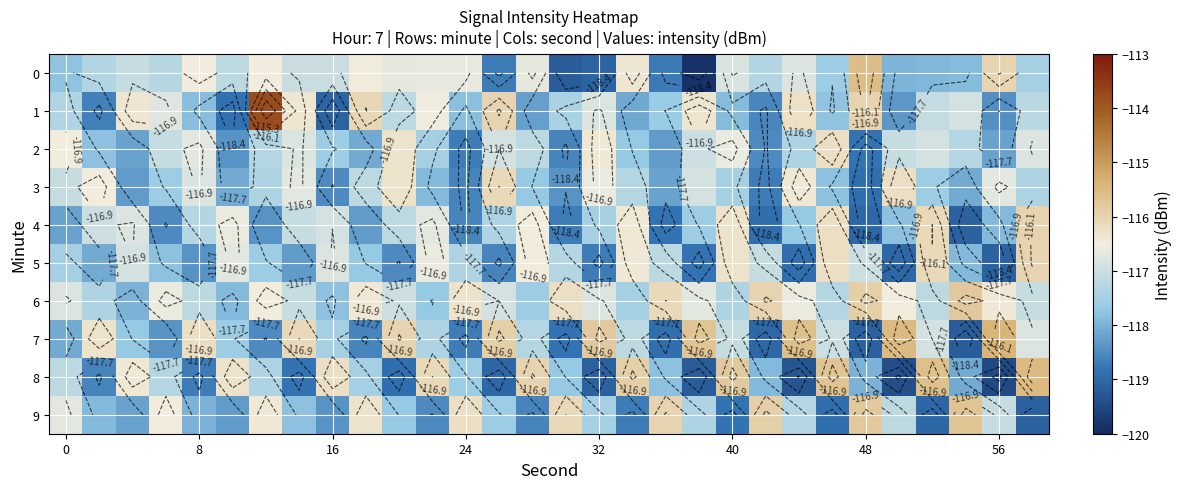

What is the highest value of the 5 series?

-116.0